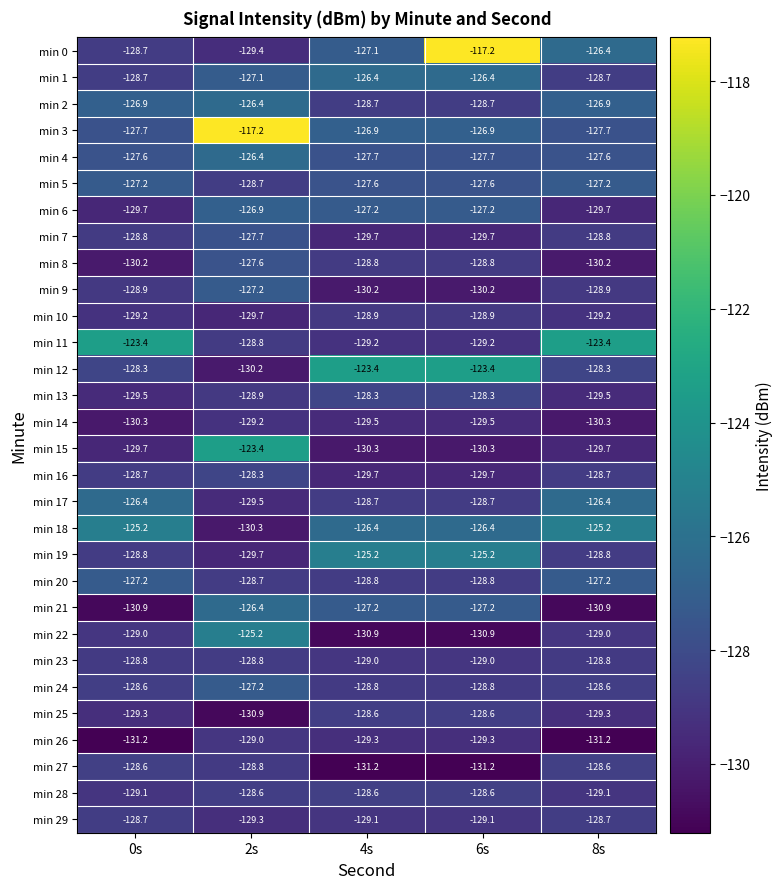

True or false: min 17 has a value of -208.4 at 4s.

False